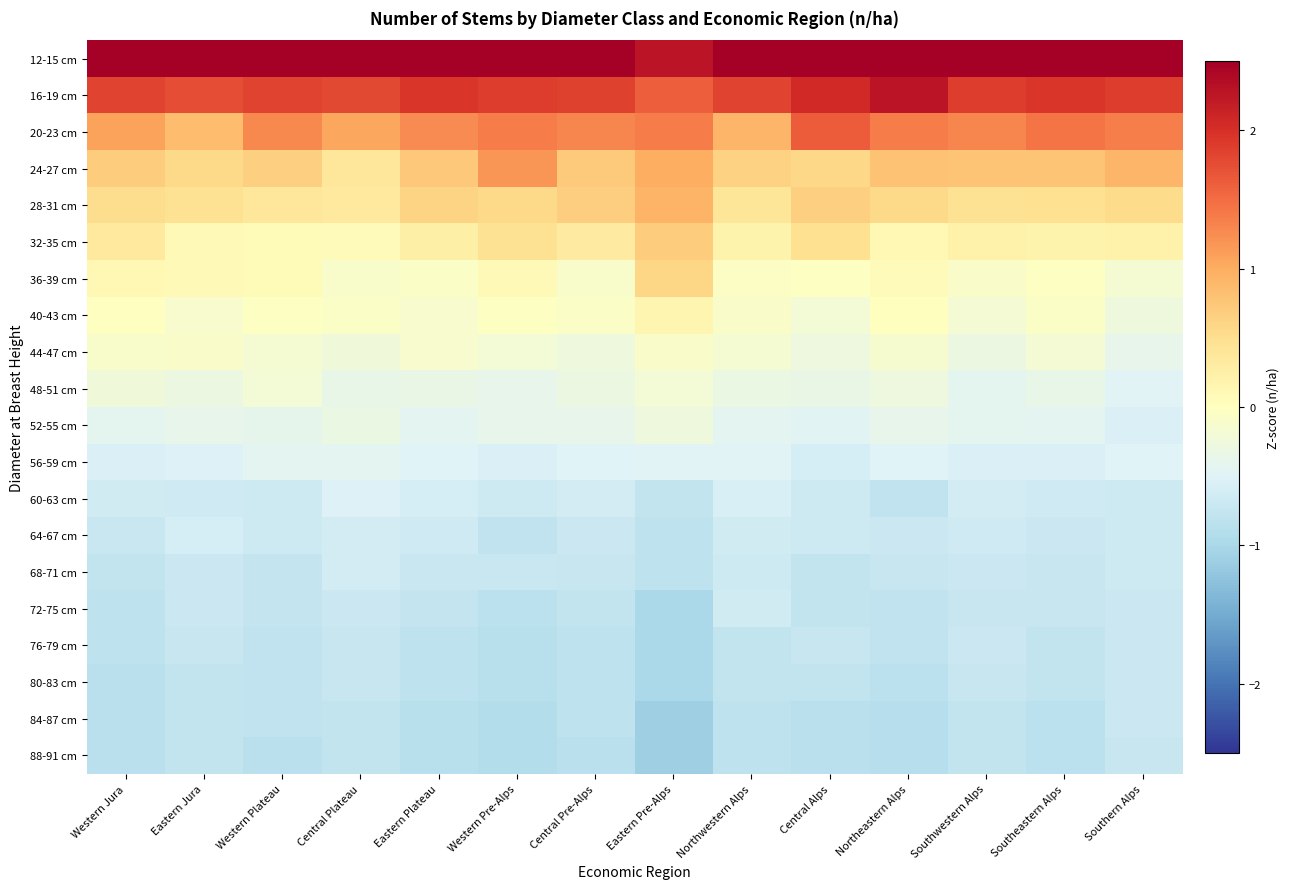

What is the difference between the highest and lowest values at Southeastern Alps?

3.7